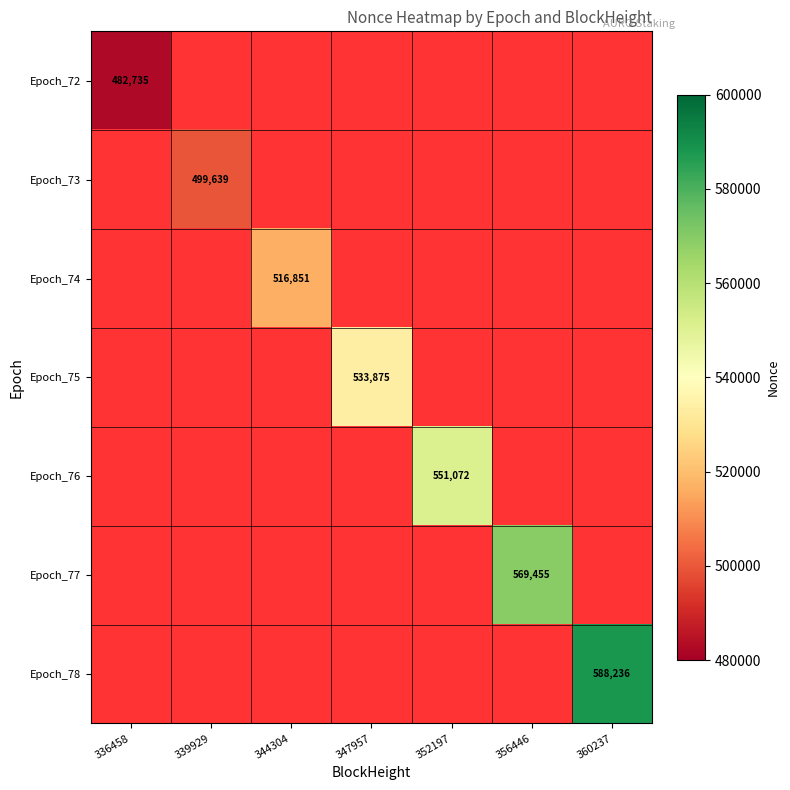

Is it true that Epoch_76 equals 311552 at 352197?

False